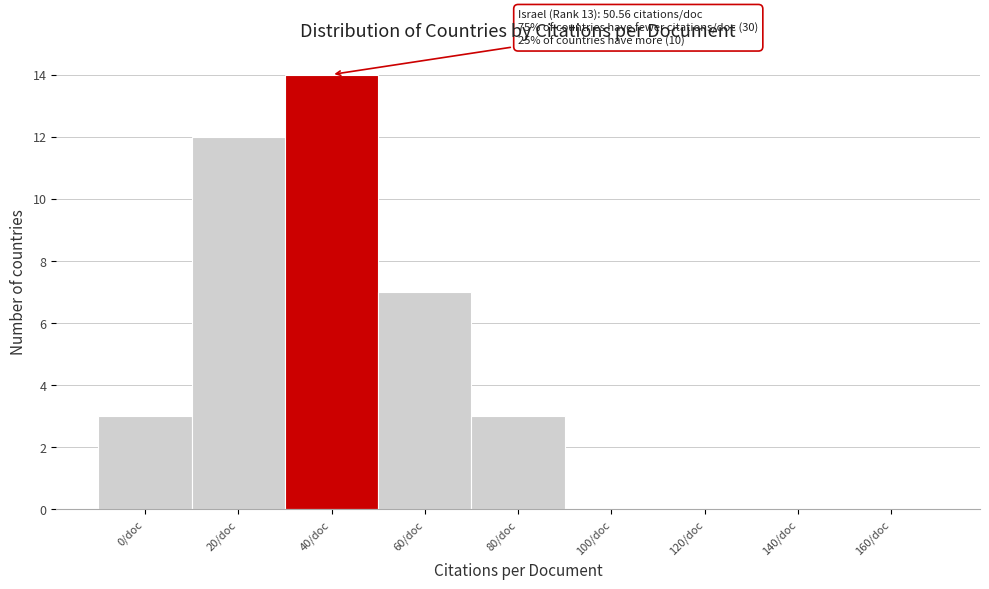

Reading left to right, extract all data points from this chart.

0/doc=3	20/doc=12	40/doc=14	60/doc=7	80/doc=3	100/doc=0	120/doc=0	140/doc=0	160/doc=0